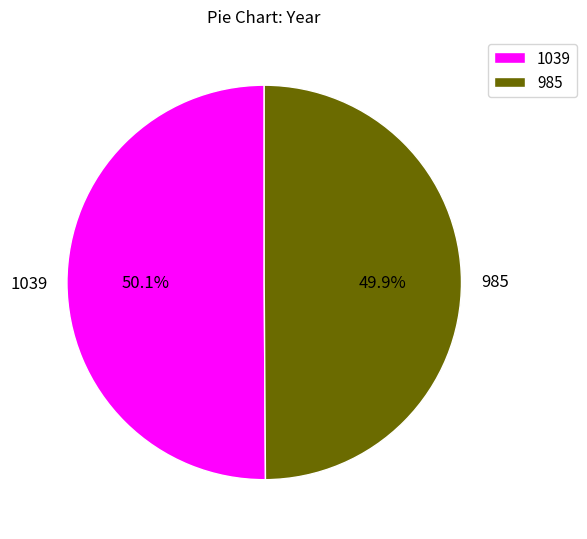

The 985 slice represents 56% of the pie. True or false?

False